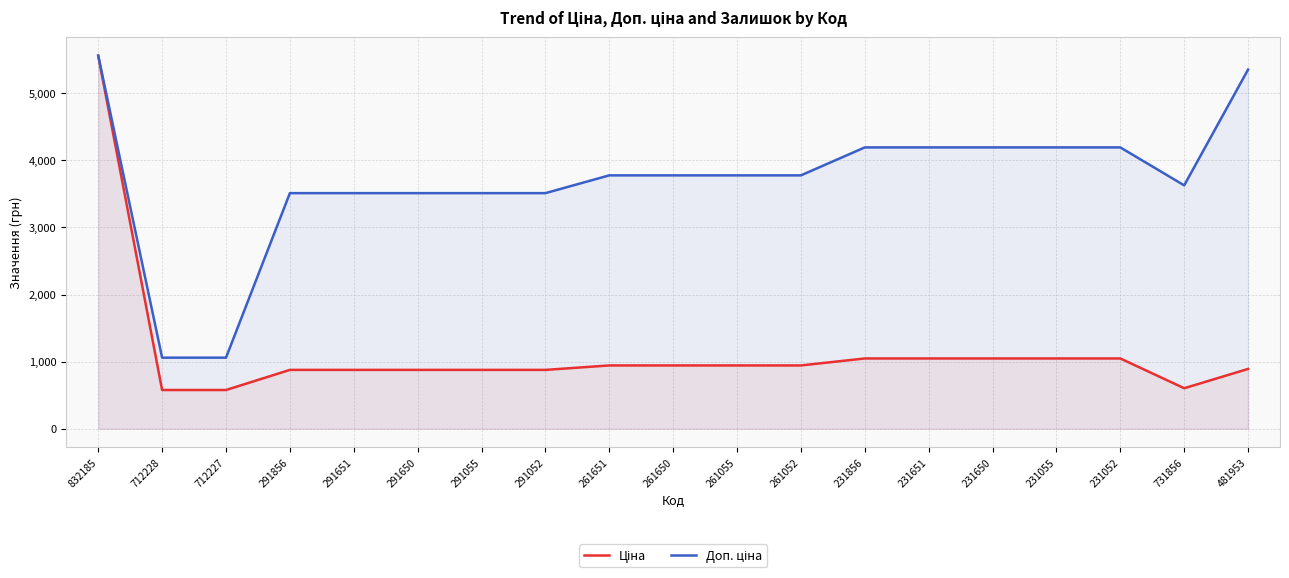

In Доп. ціна, how many points are lower than both neighbors (excluding endpoints)?

1